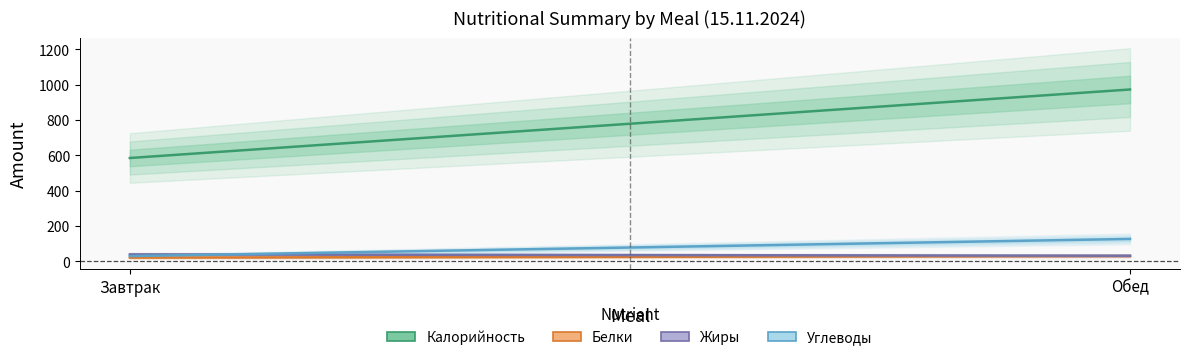

Reading left to right, what are all the values shown in this chart?

Калорийность: Завтрак=585.1	Обед=972.9
Белки: Завтрак=21.4	Обед=30.6
Жиры: Завтрак=39.6	Обед=32.0
Углеводы: Завтрак=30.1	Обед=127.0